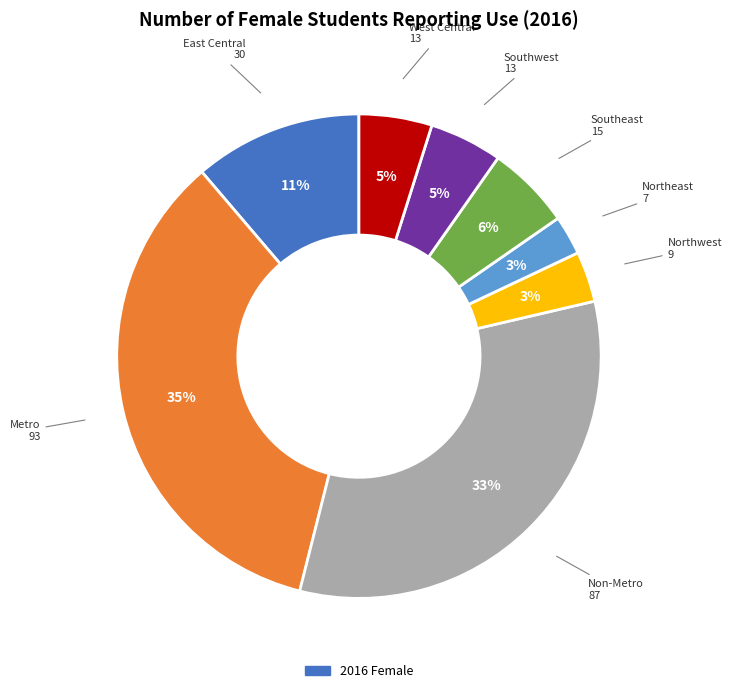

Does any single category account for the majority?

No